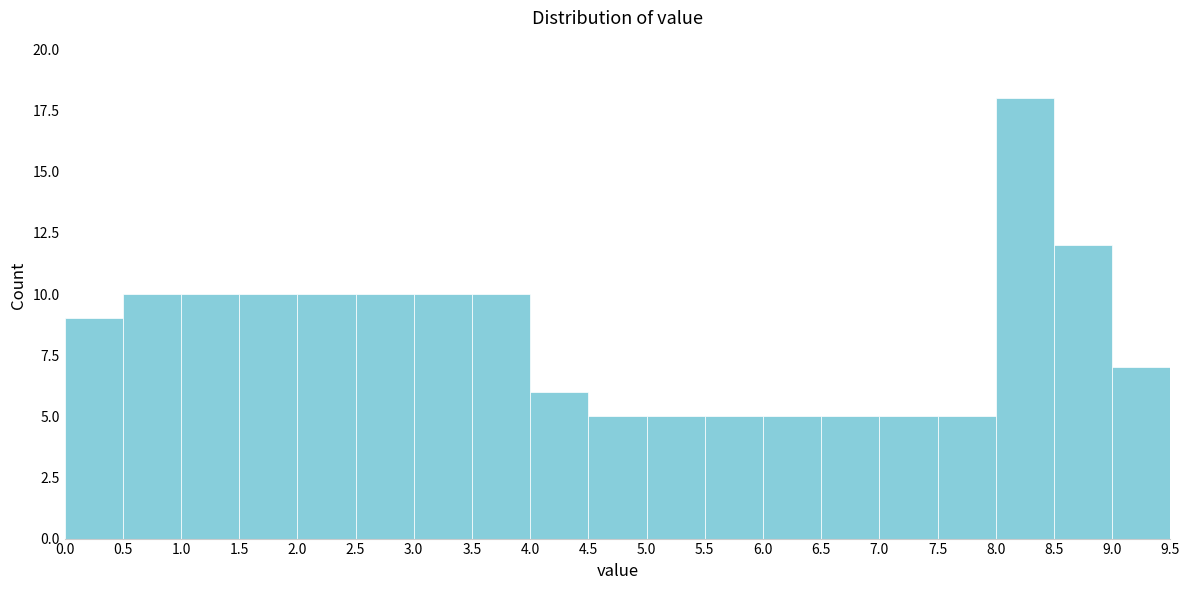

What is the height of the bar covering 1.5 to 2.0 on the x-axis? The values are not printed on the chart, so give them approximately, as read against the axis.

10